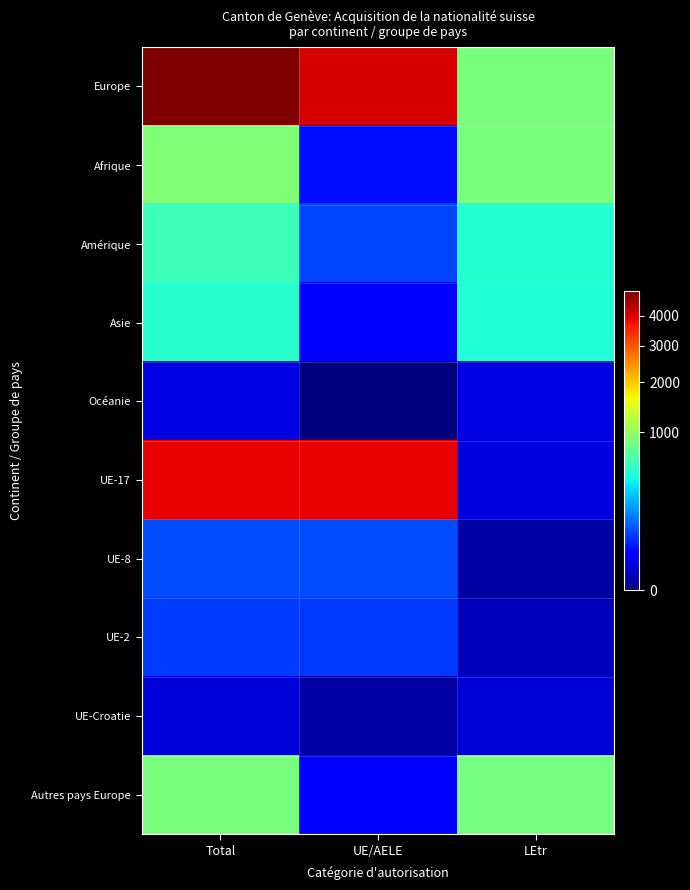

Which series has the largest total across all categories?

Europe